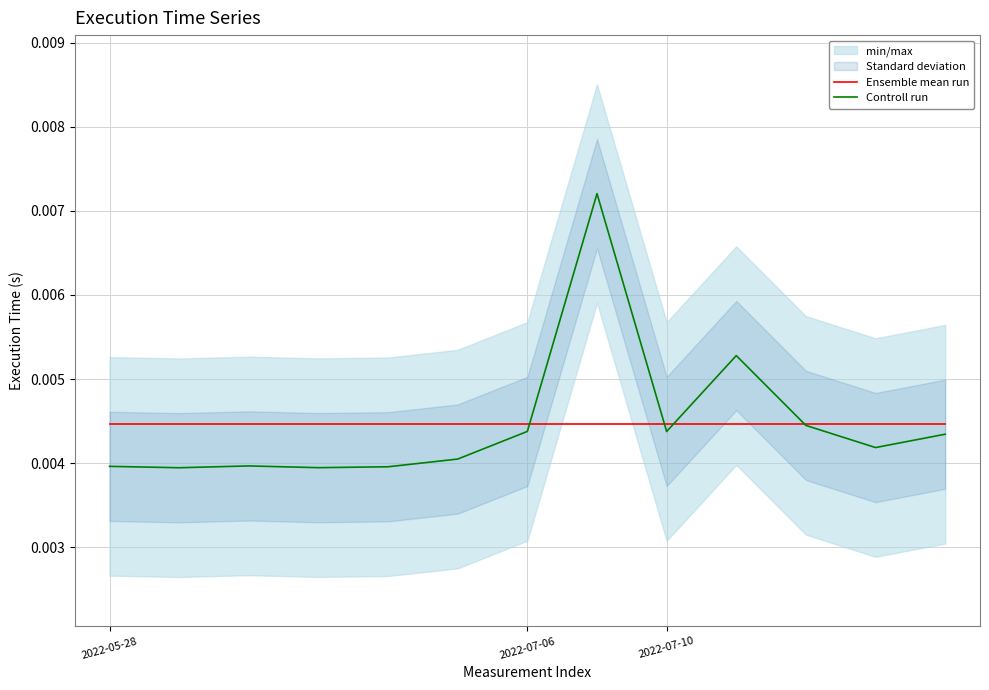

Which has a higher value, 10 or 11?

10